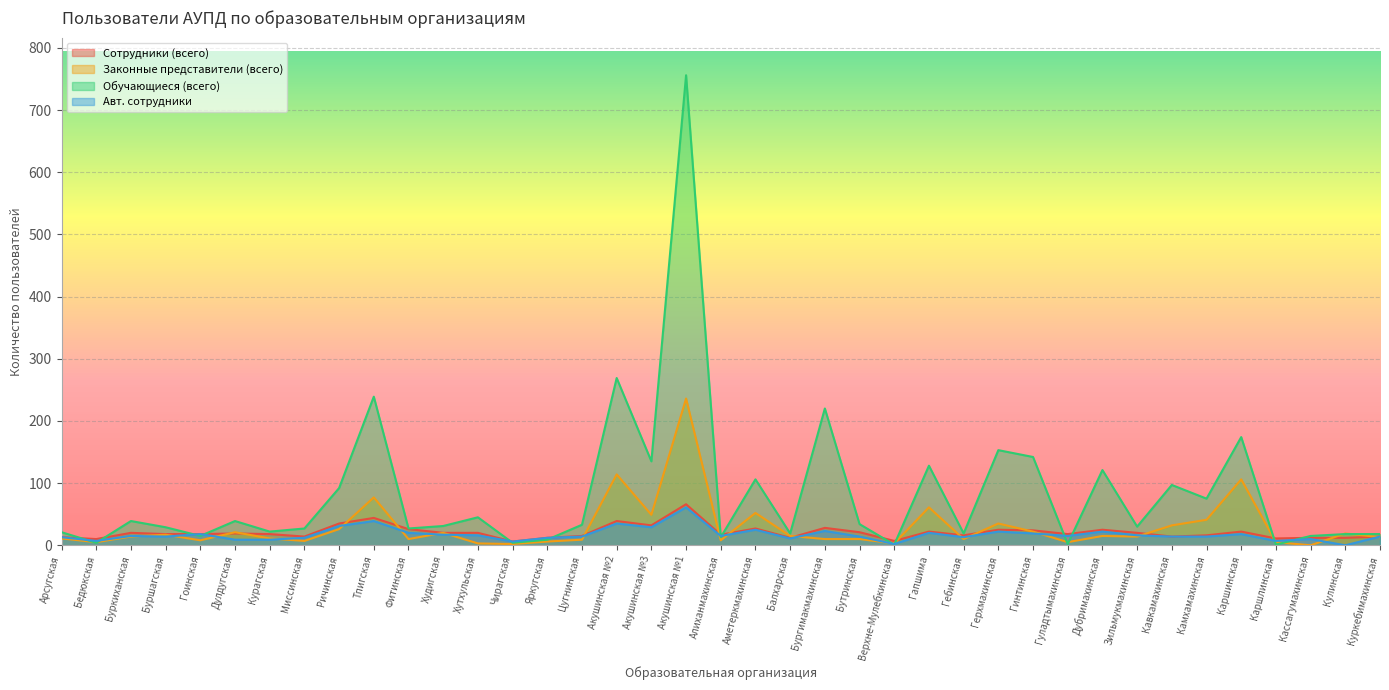

What are all the series names shown in the legend?

Сотрудники (всего), Законные представители (всего), Обучающиеся (всего), Авт. сотрудники